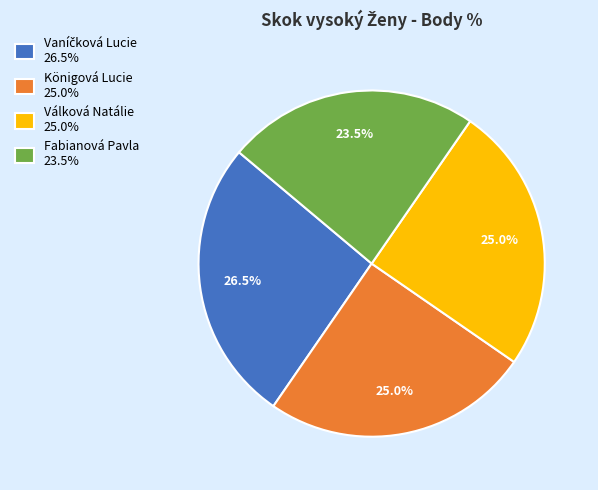

How much of the chart is everything except Fabianová Pavla 23.5%?

76.5%